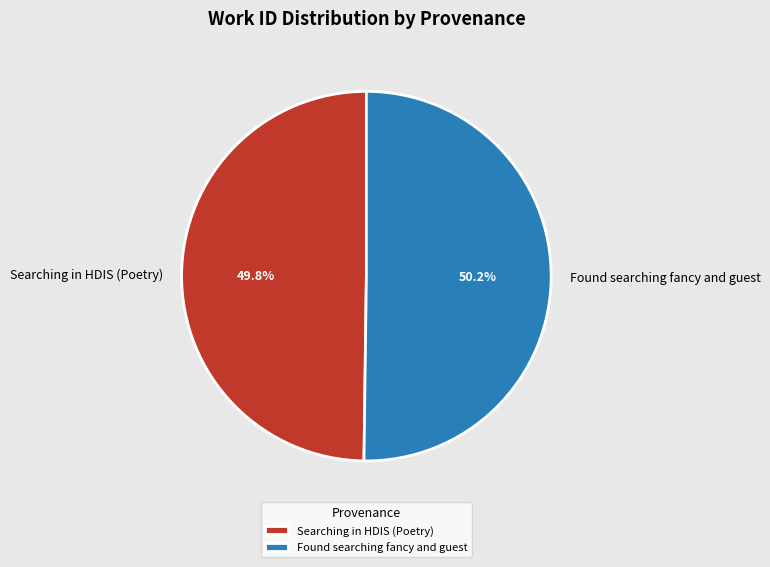

What is the ratio of the value at Searching in HDIS (Poetry) to the value at Found searching fancy and guest?

1.0